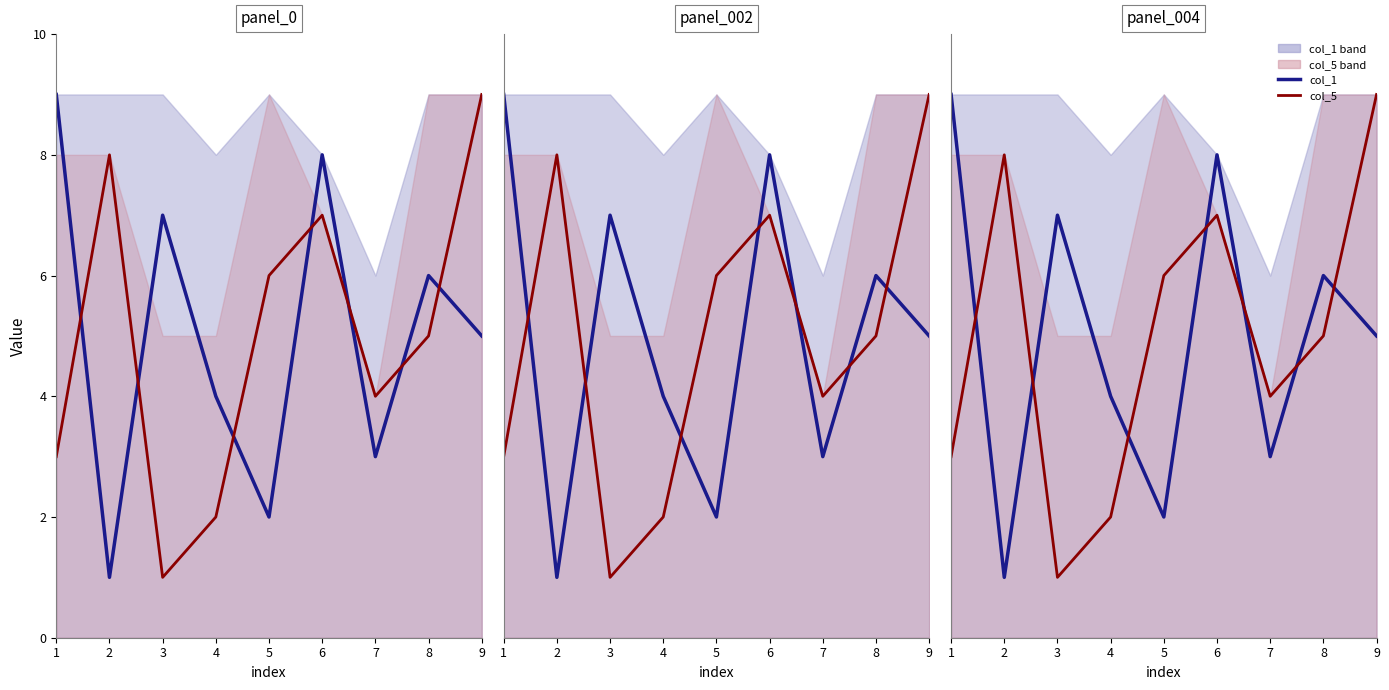

True or false: col_1 and col_5 cross at least once.

True